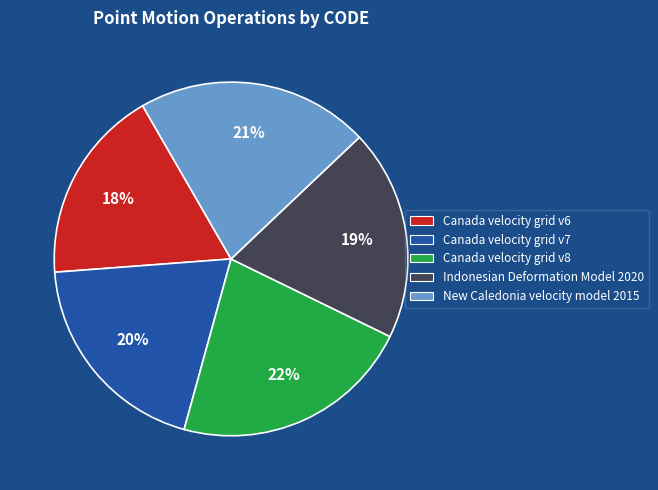

Is the sum of Canada velocity grid v8 and Indonesian Deformation Model 2020 greater than half?

No